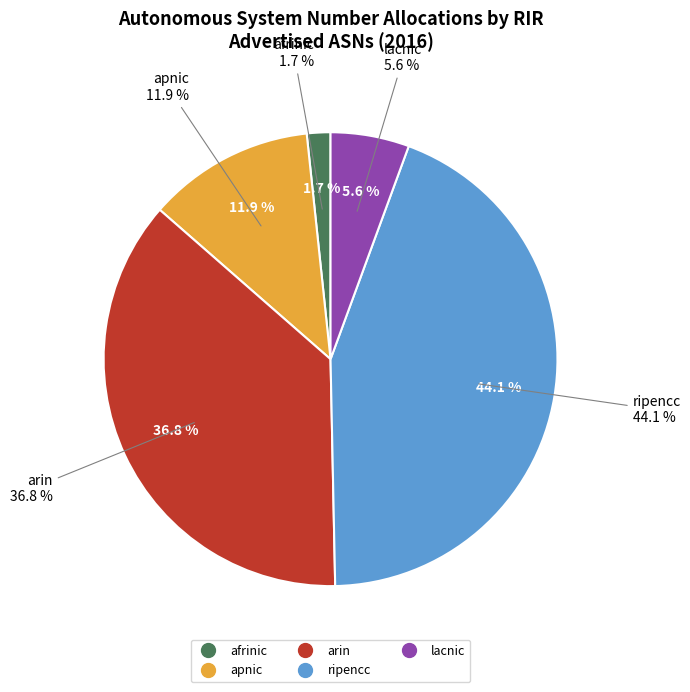

Approximately how many times larger is the value at arin compared to ripencc?

0.8